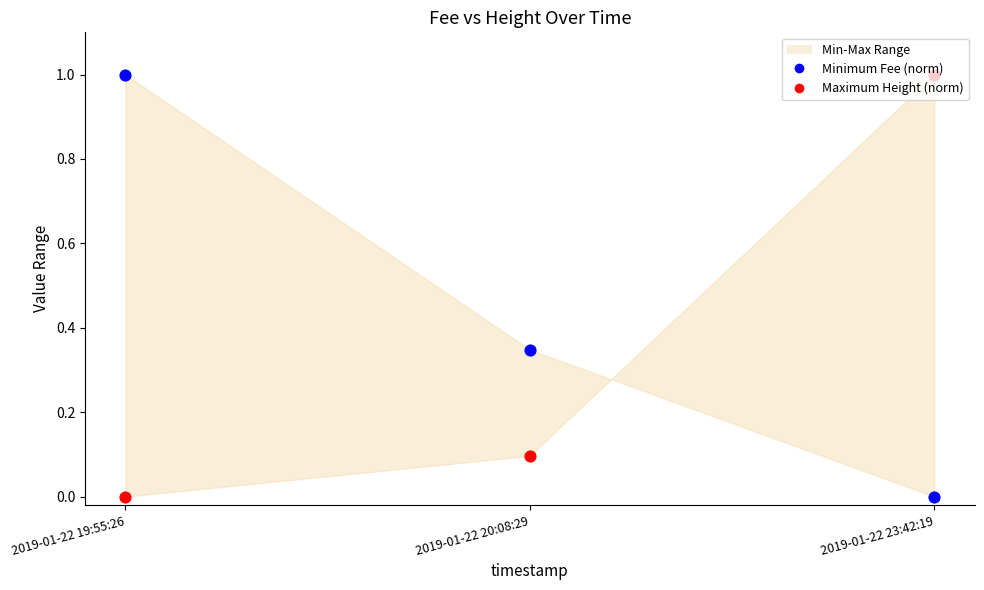

Is the value of Maximum Height (norm) at 2019-01-22 23:42:19 greater than the value of Minimum Fee (norm) at 2019-01-22 23:42:19?

Yes